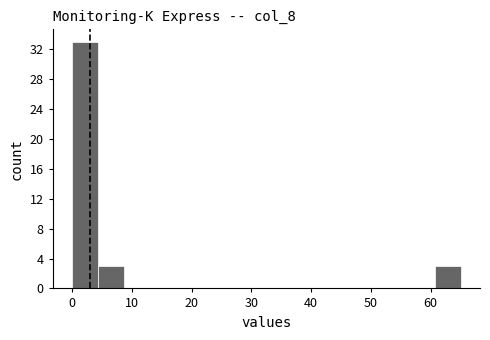

Reading left to right, transcribe this chart: for each bar, give the range it covers on the x-axis and its height. Neither the bar edges nor the heights are printed on the chart, so give them approximately, as read against the axes.

0 to 4: 33
4 to 9: 3
9 to 13: 0
13 to 17: 0
17 to 22: 0
22 to 26: 0
26 to 30: 0
30 to 35: 0
35 to 39: 0
39 to 43: 0
43 to 48: 0
48 to 52: 0
52 to 56: 0
56 to 61: 0
61 to 65: 3